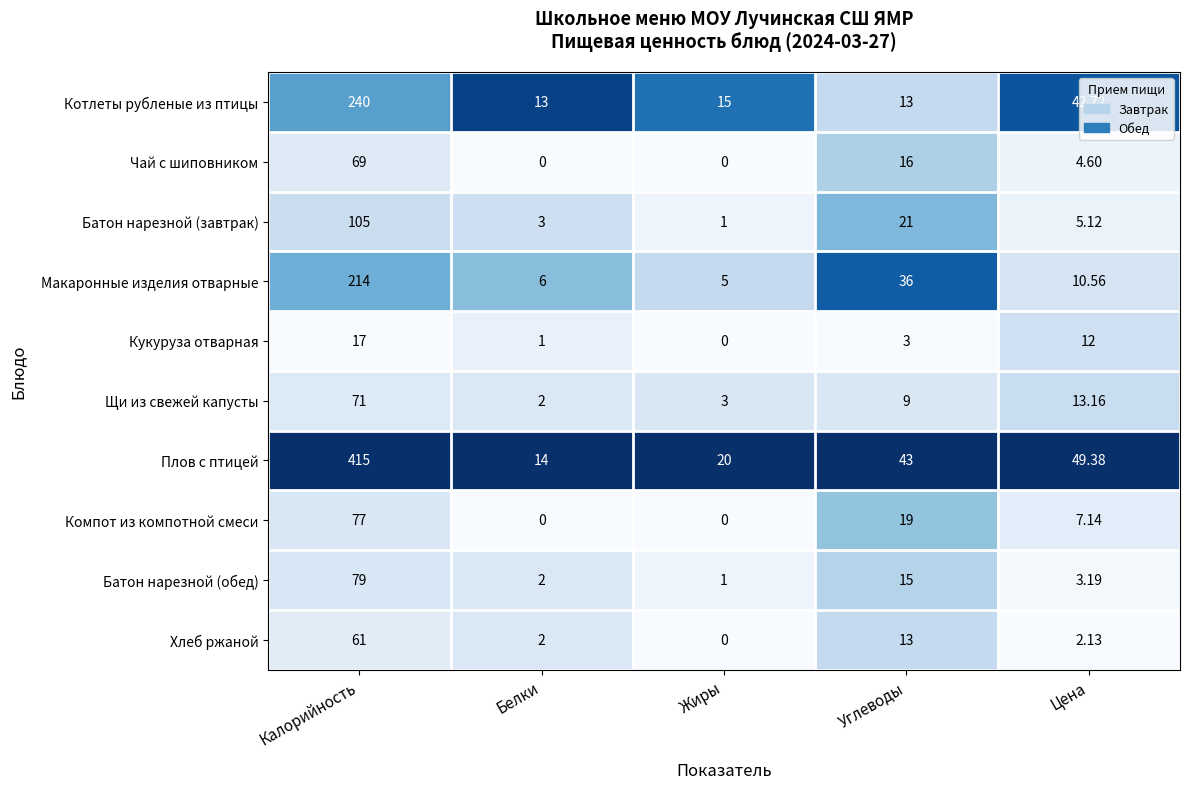

At which category is the sum across all series the highest?

Калорийность